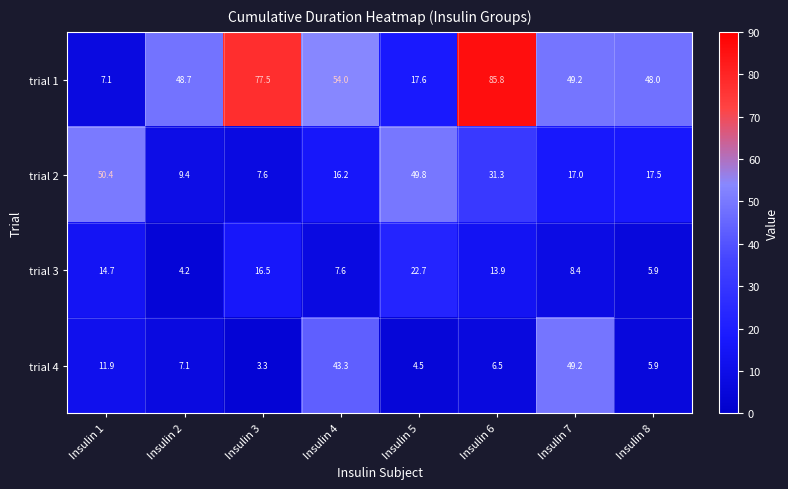

At which category is the sum across all series the highest?

Insulin 6